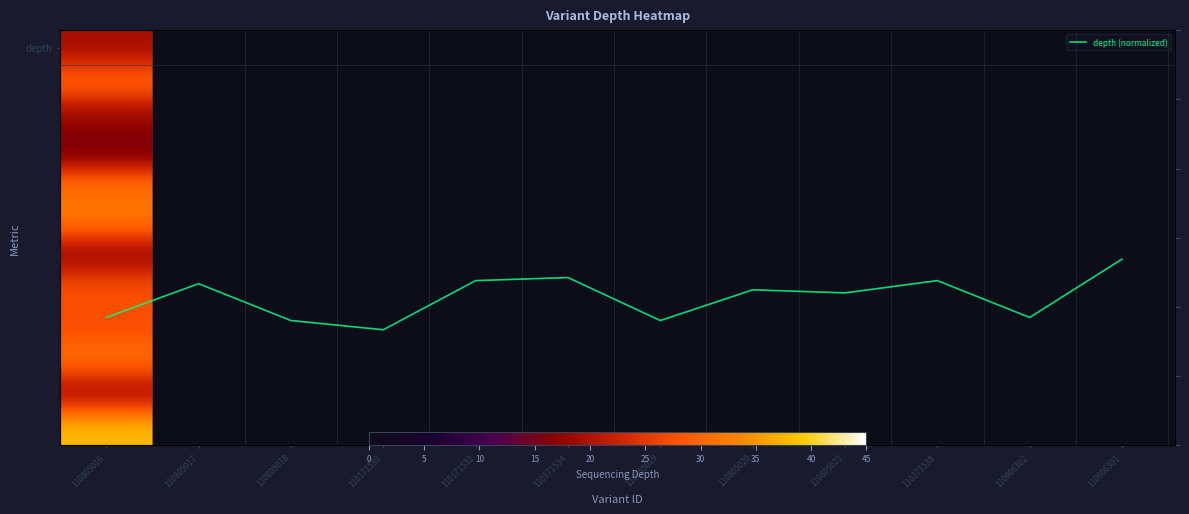

What is the greatest value displayed?

0.8